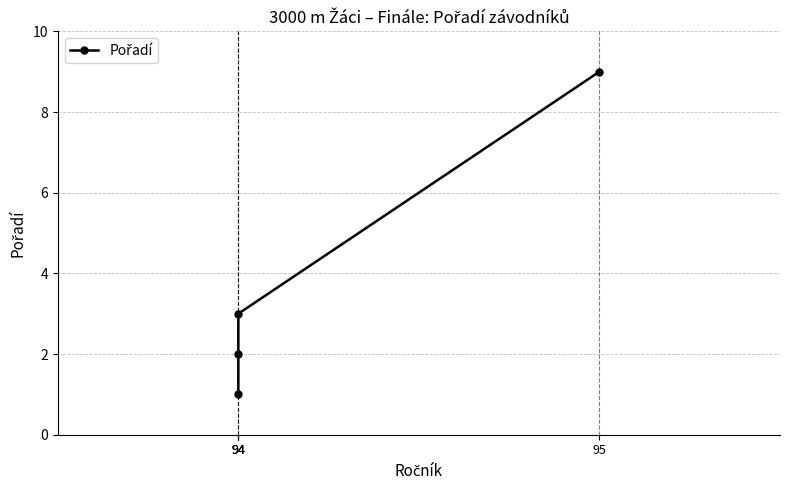

List the labels in order of value, largest first.

95, 94, 94, 94